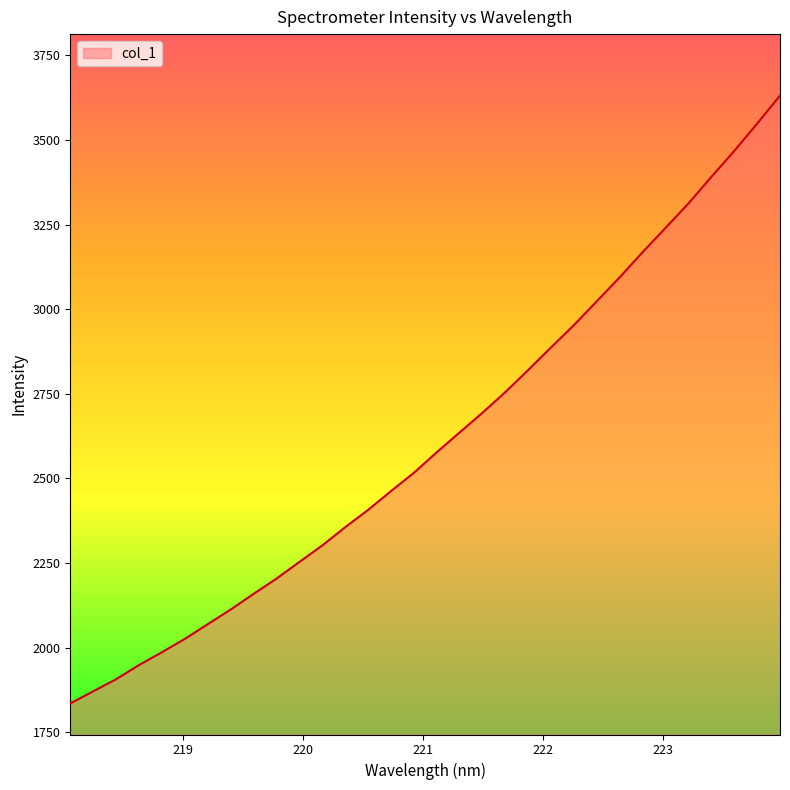

What is the minimum value shown in the chart?

1835.0